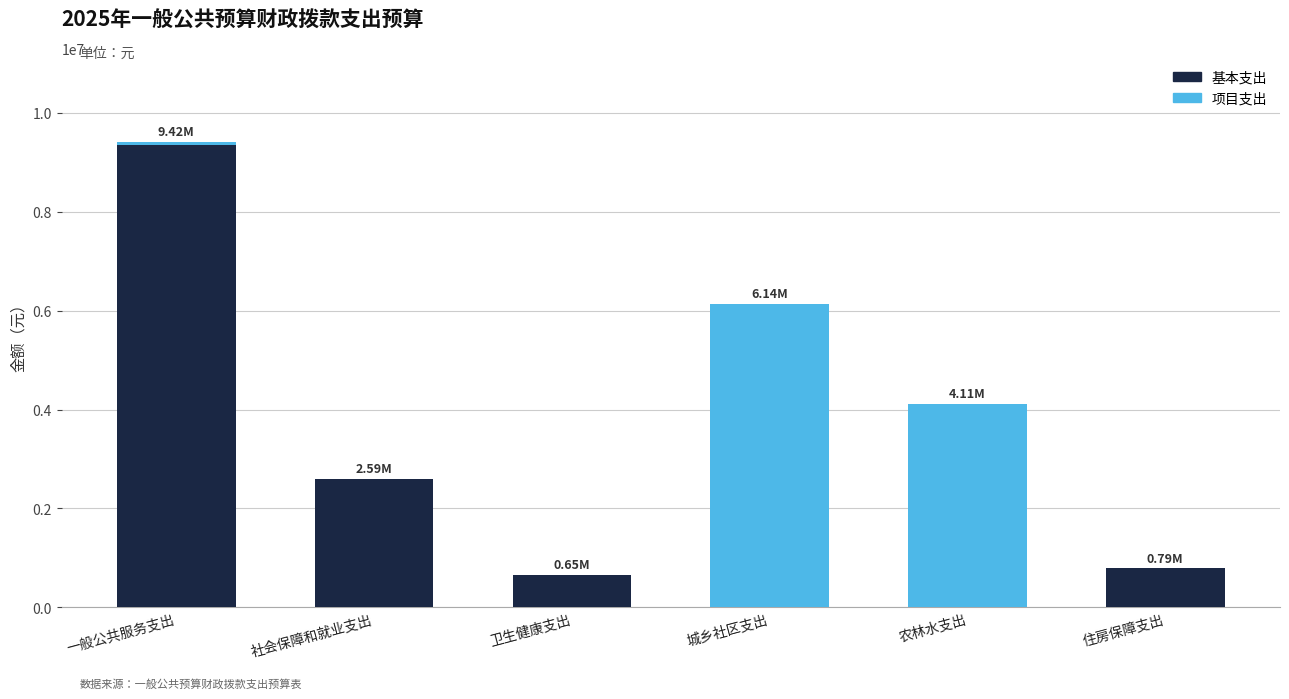

How many data points in 基本支出 are above 785335?

3